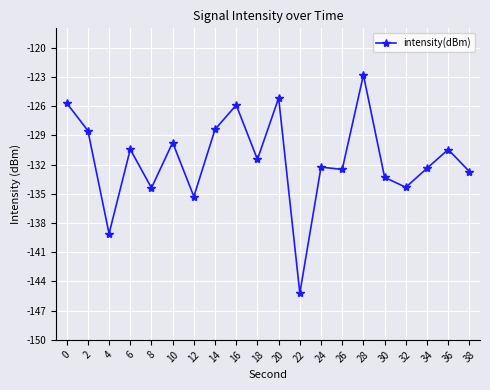

How many lines are shown in the chart?

1